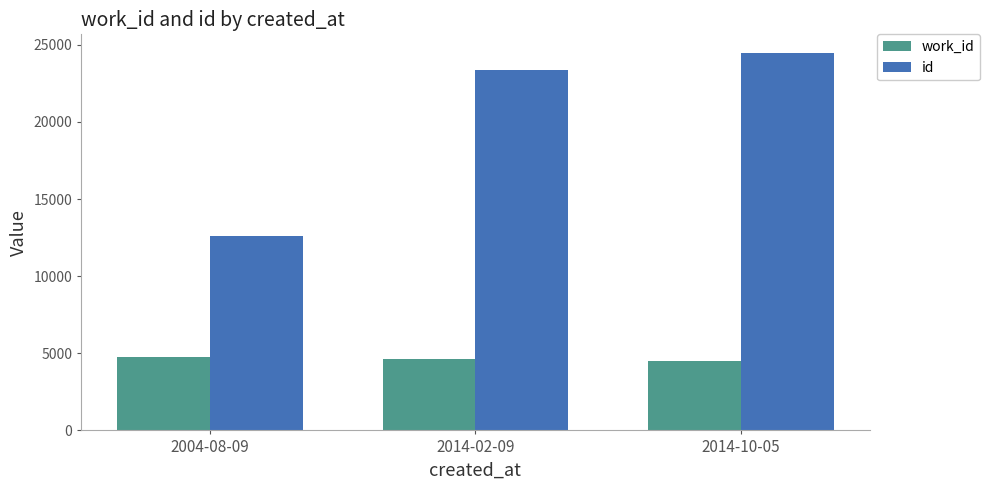

Where does the work_id series first go above 4640?

2004-08-09